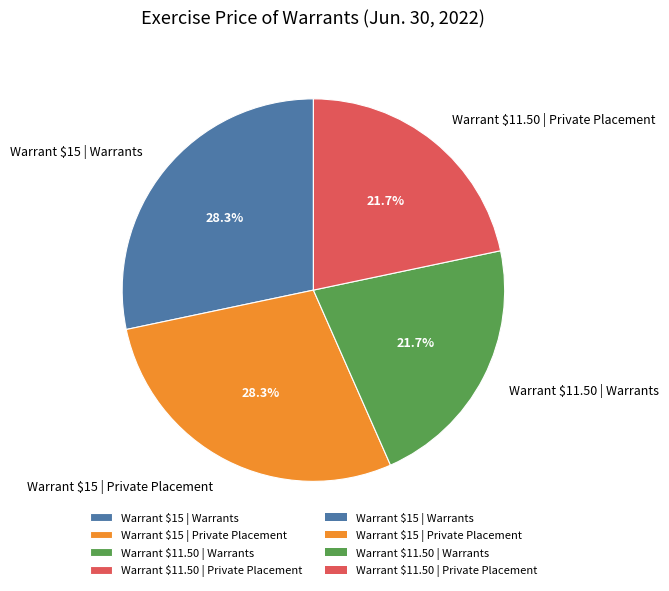

Is there any slice that represents more than half of the pie?

No